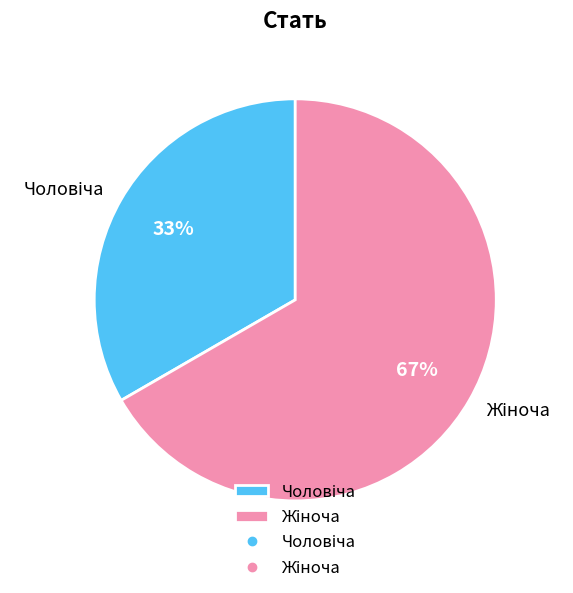

Does any single category account for the majority?

Yes